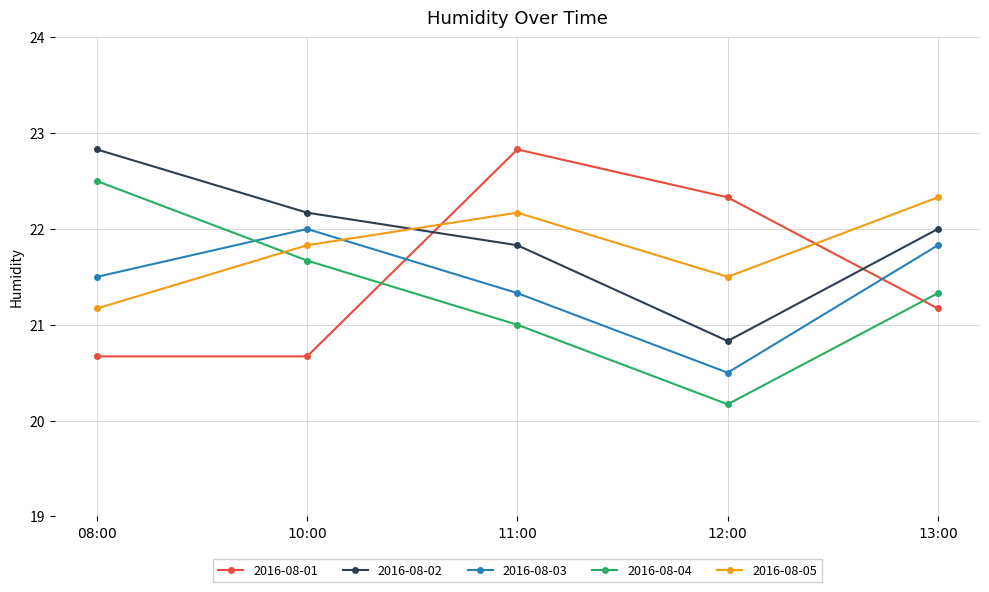

True or false: 2016-08-02 has more than 0 points higher than both neighbors.

False